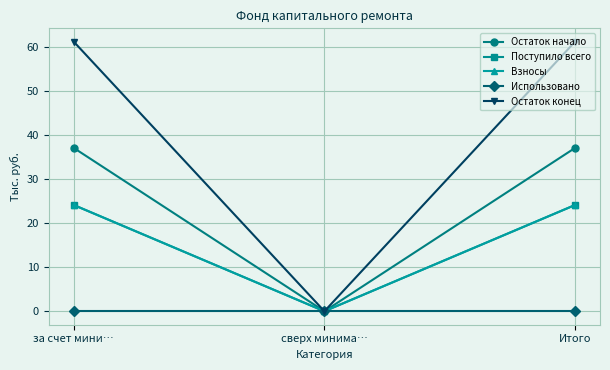

Does the chart have visible grid lines?

Yes